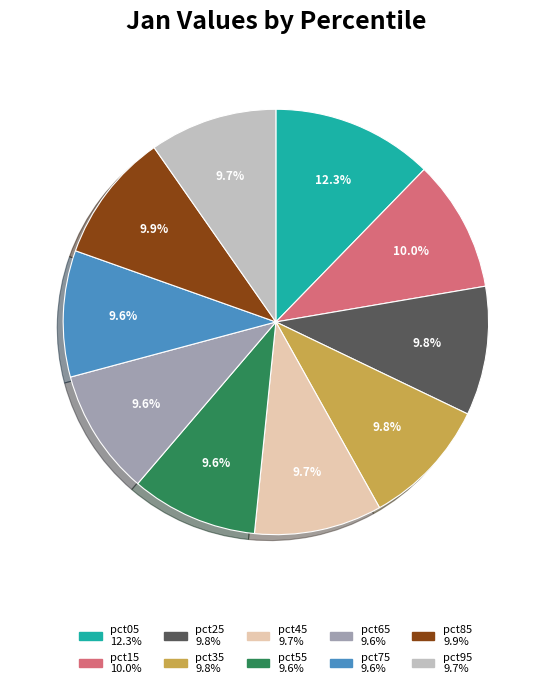

What percentage is the pct55 slice, to the nearest percent?

10%